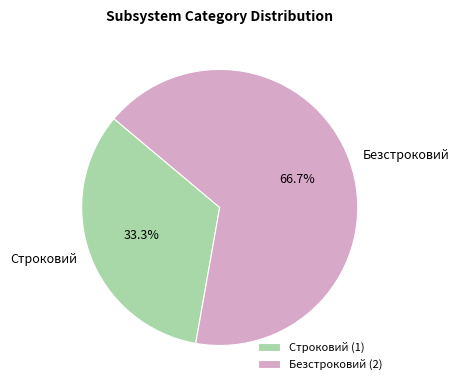

Approximately how many times larger is the value at Безстроковий compared to Строковий?

2.0